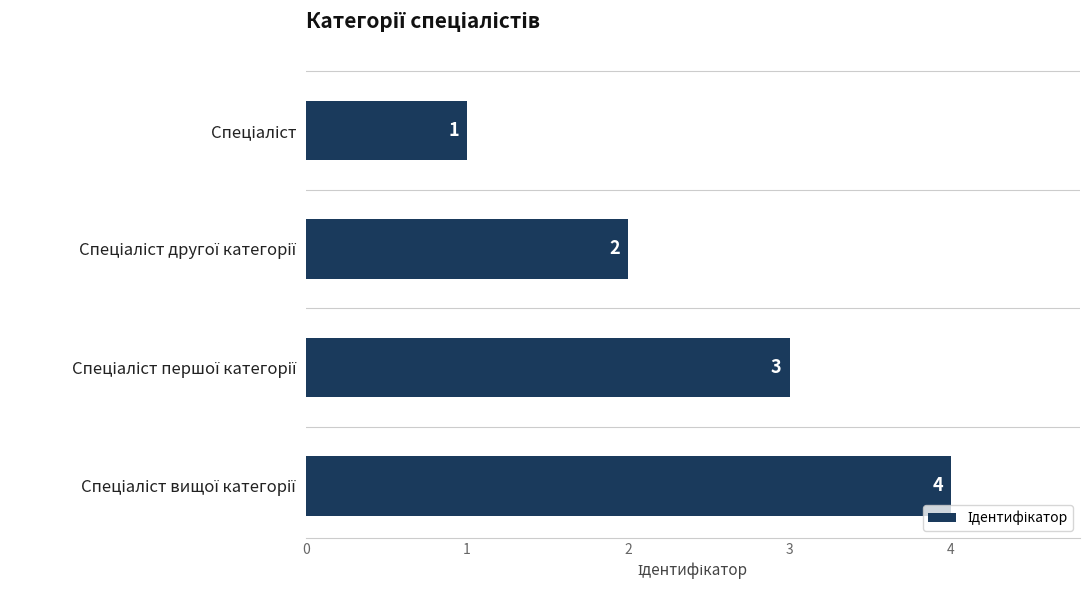

What is the value of the 1st bar from the top?

1